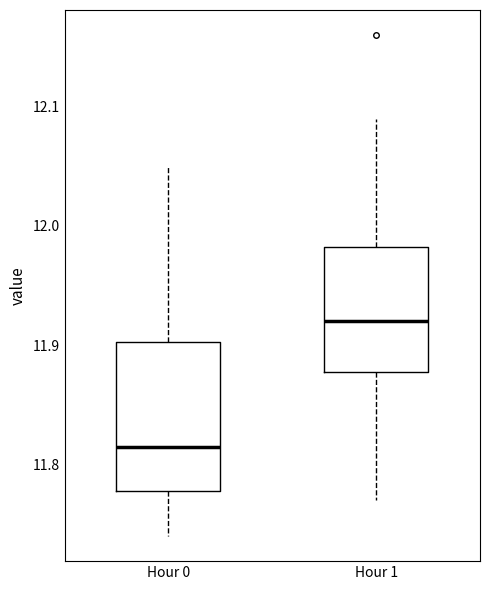

Which box's median line is the highest?

Hour 1